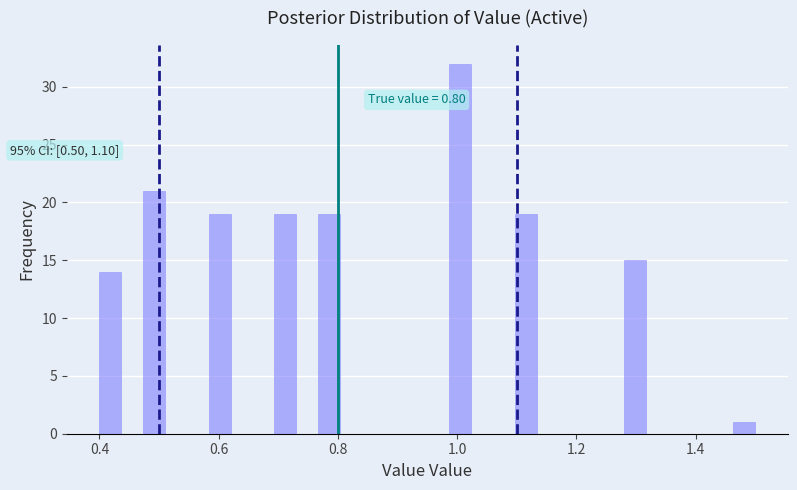

Around what value on the x-axis is the tallest bar? Give the approximate position of its centre, as read against the axis.

1.00